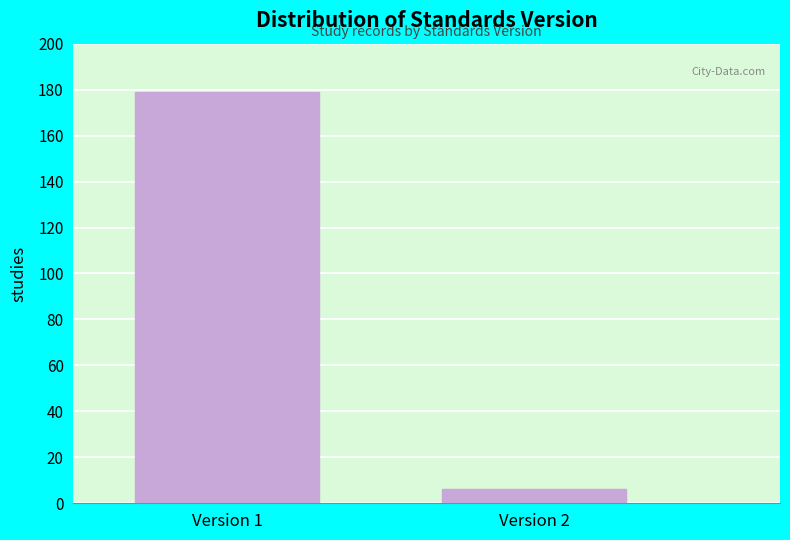

Reading left to right, transcribe all the data shown in this chart.

179	6